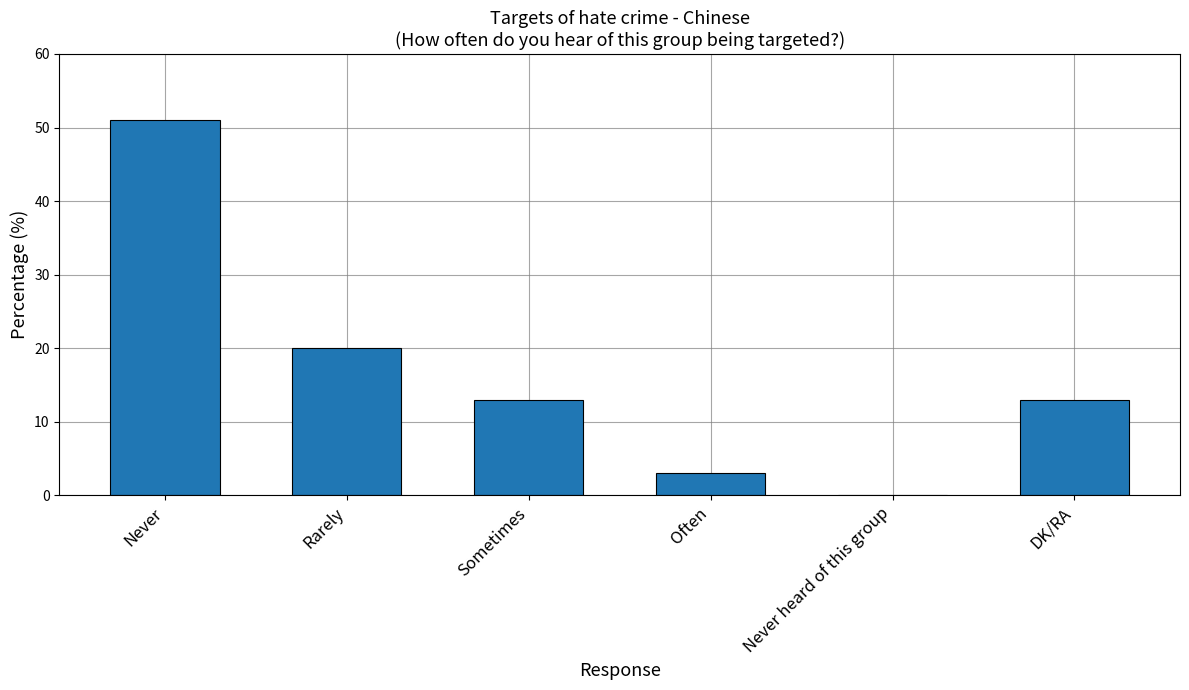

How many series are shown in this chart?

1